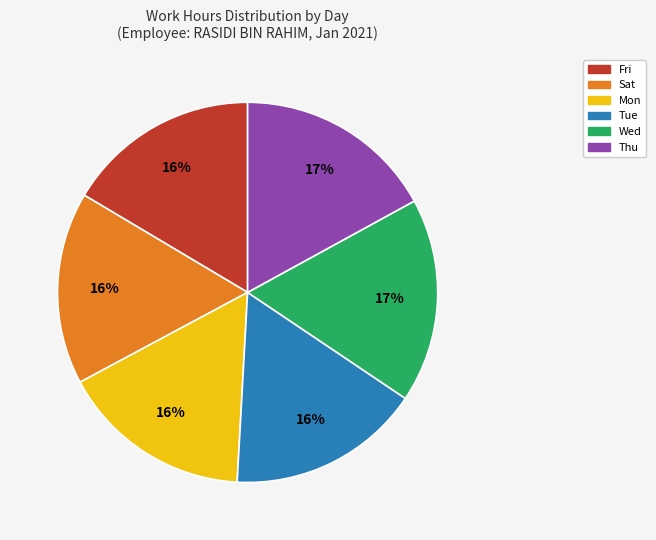

To the nearest percent, what percentage of the pie is Wed?

17%